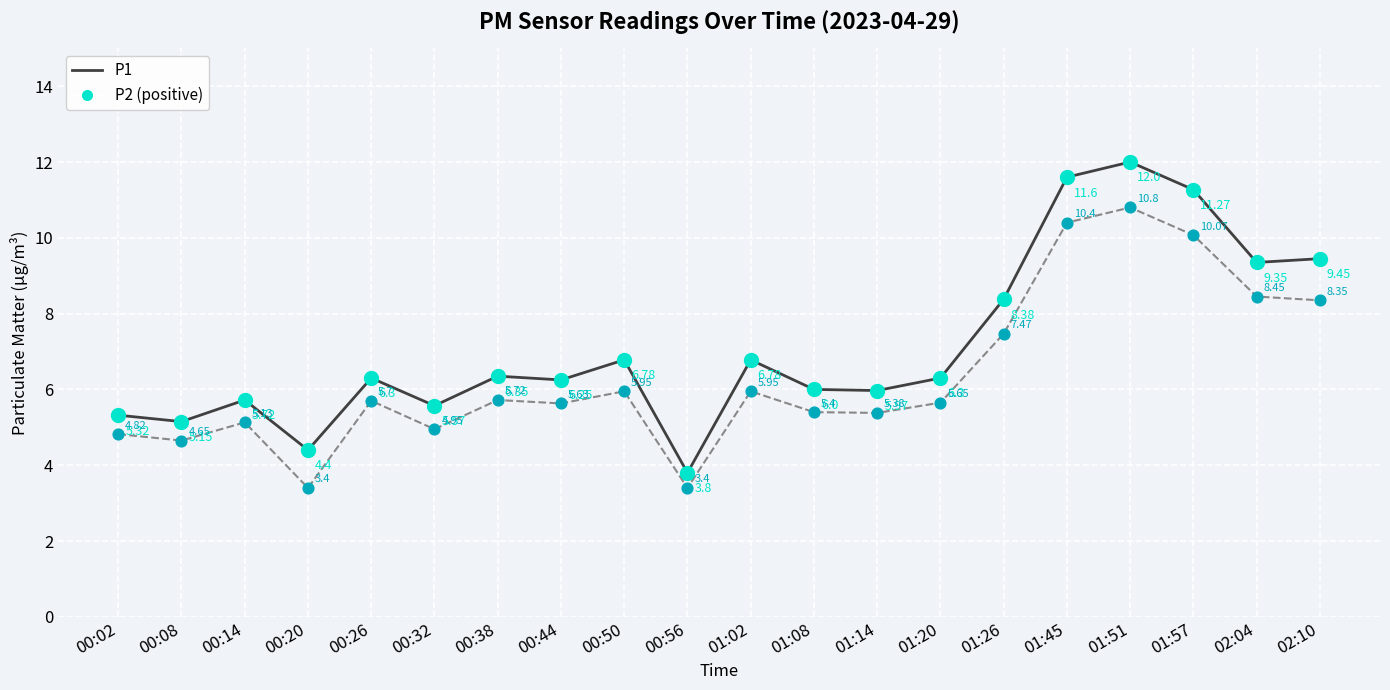

What is the spread (max minus min) of values at 01:14?

0.6